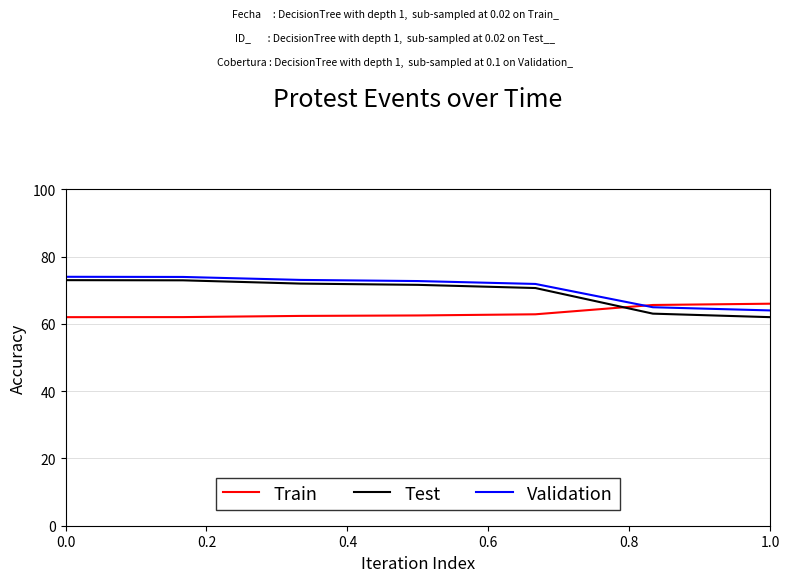

What is the lowest value of the Train series?

62.0